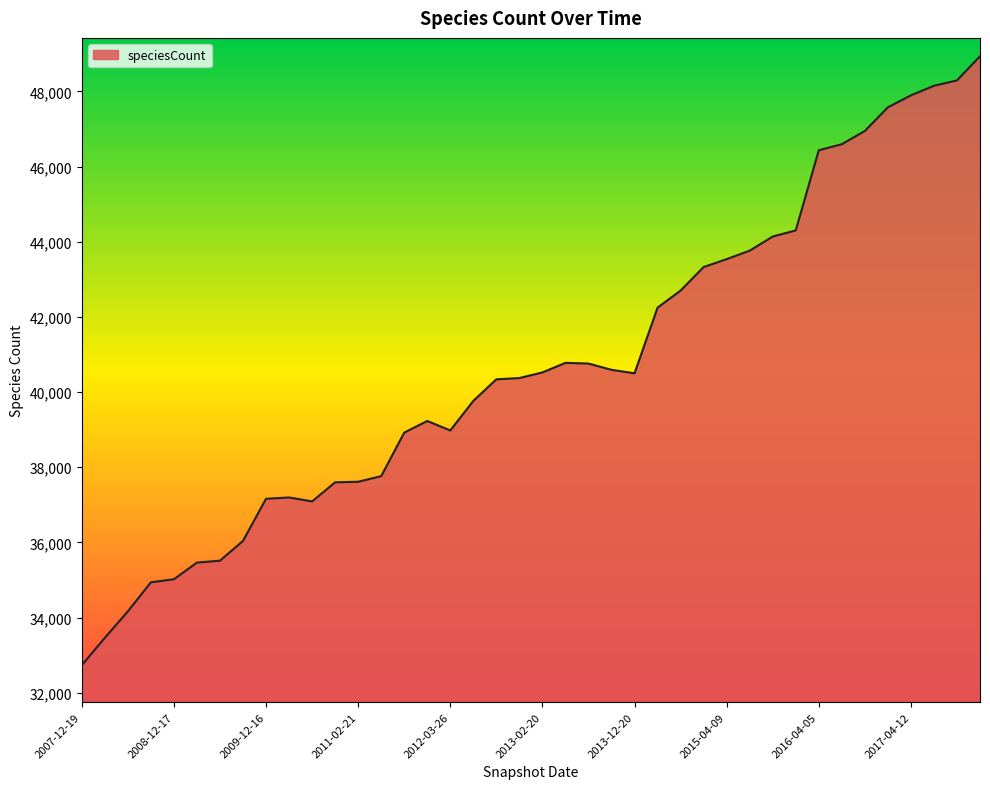

What is the smallest value displayed?

32733